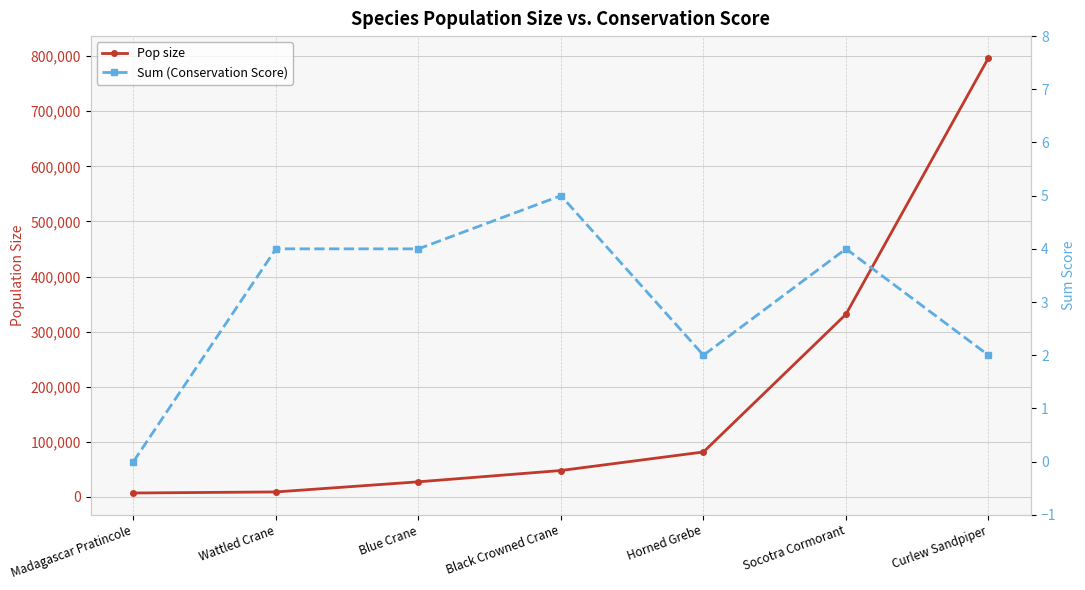

True or false: Pop size and Sum (Conservation Score) cross at least once.

False